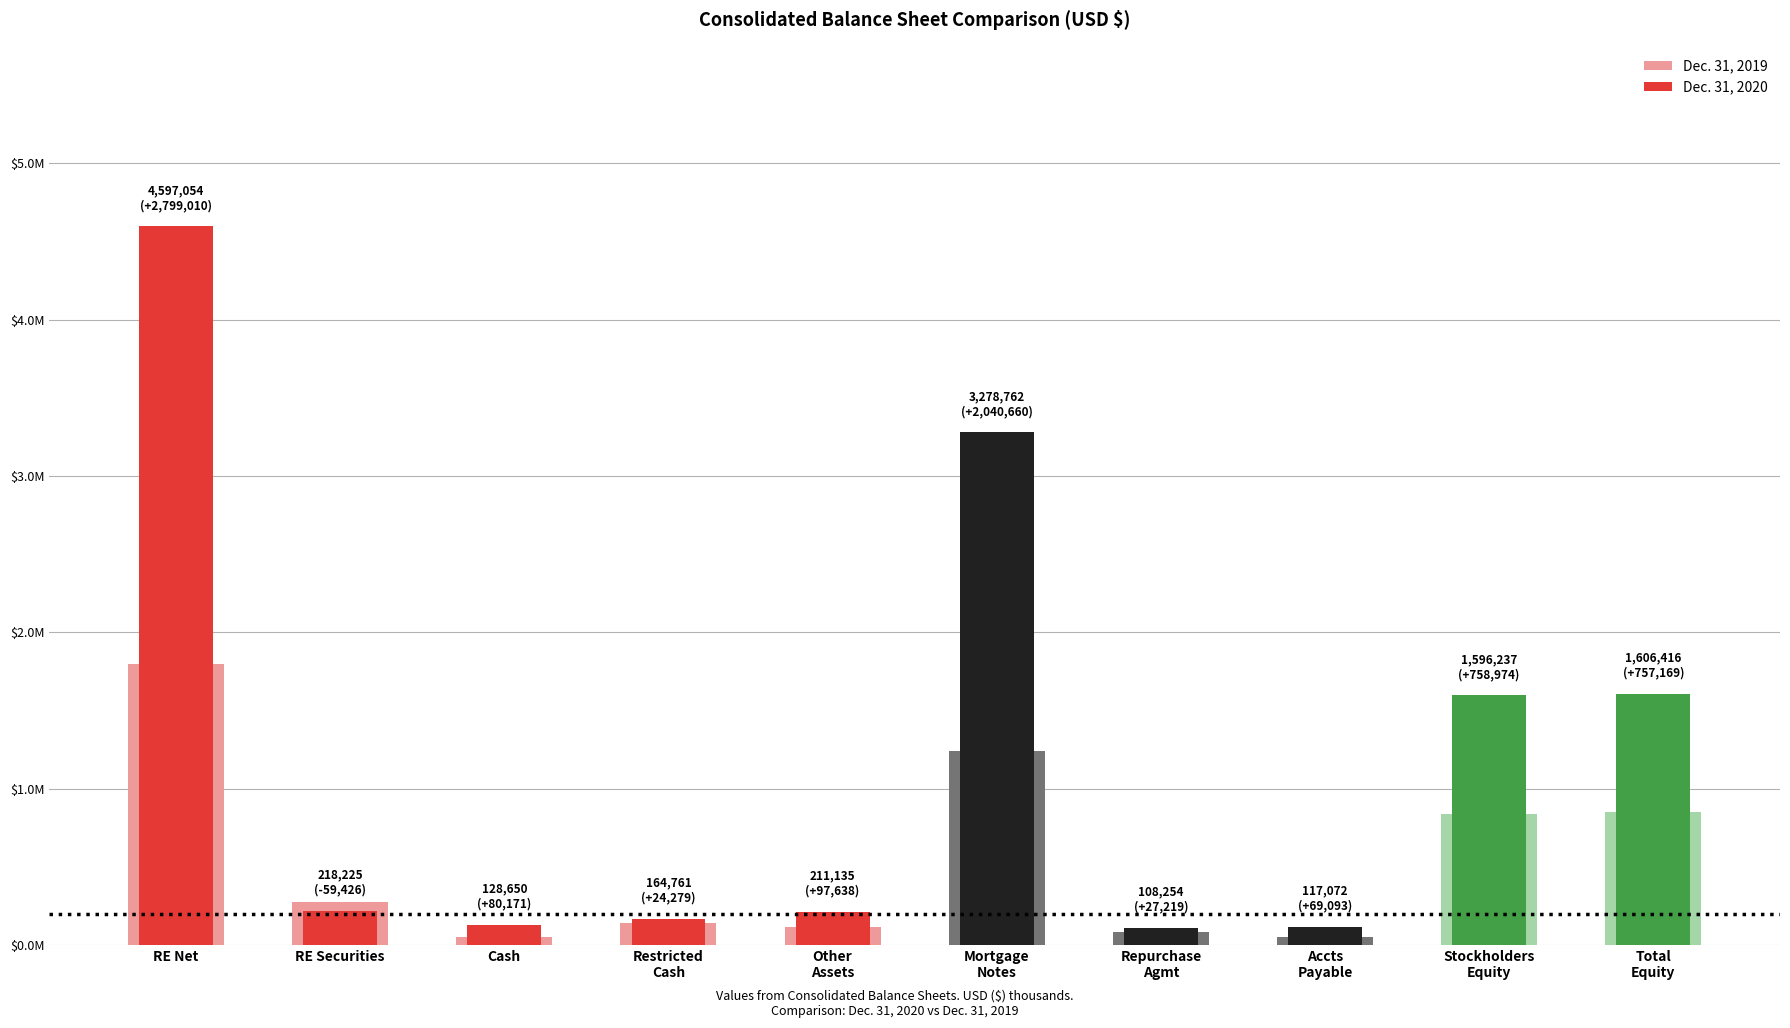

List the series in order of their overall mean, highest first.

Dec. 31, 2020, Dec. 31, 2019